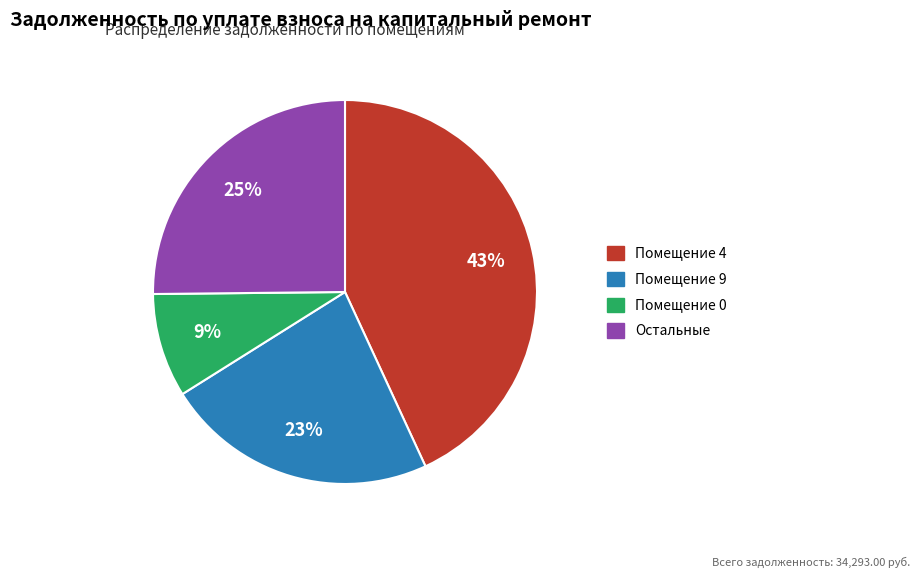

Does any single category account for the majority?

No